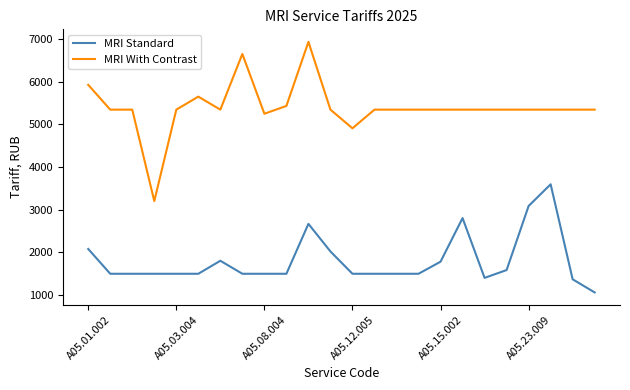

Rank the series by their maximum value, from lowest to highest.

MRI Standard, MRI With Contrast